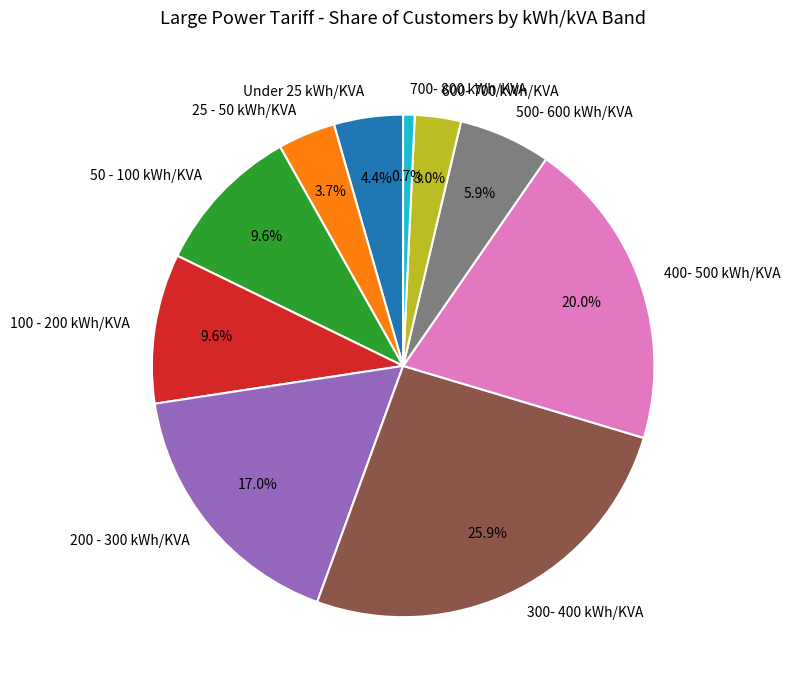

What portion of the pie excludes 25 - 50 kWh/KVA?

96.3%